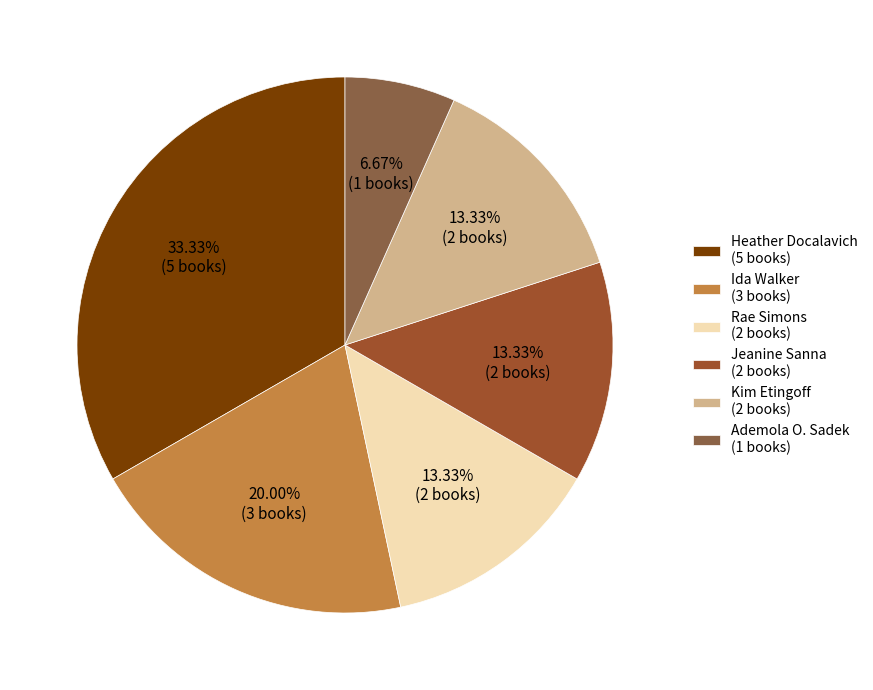

To the nearest percent, what percentage of the pie is Kim Etingoff?

13%